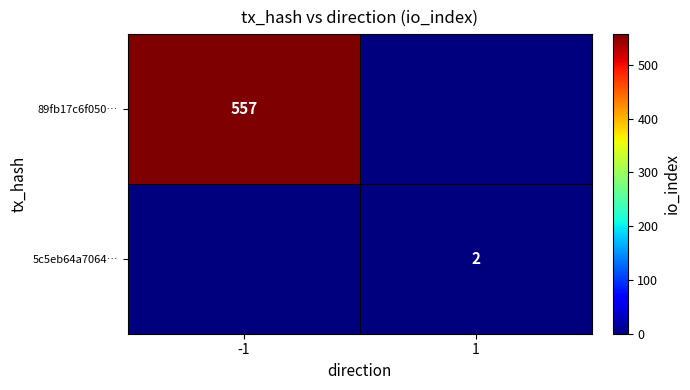

The 89fb17c6f050… series shows 557 at -1. True or false?

True